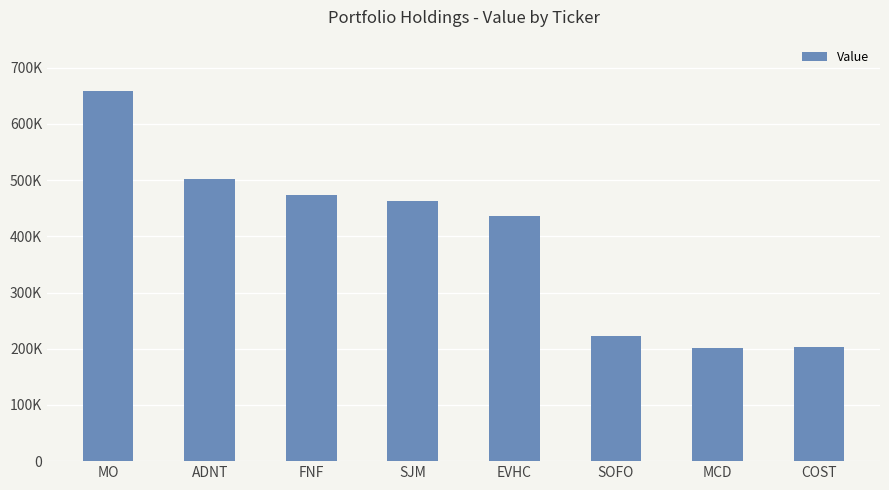

List the labels in order of value, smallest first.

MCD, COST, SOFO, EVHC, SJM, FNF, ADNT, MO